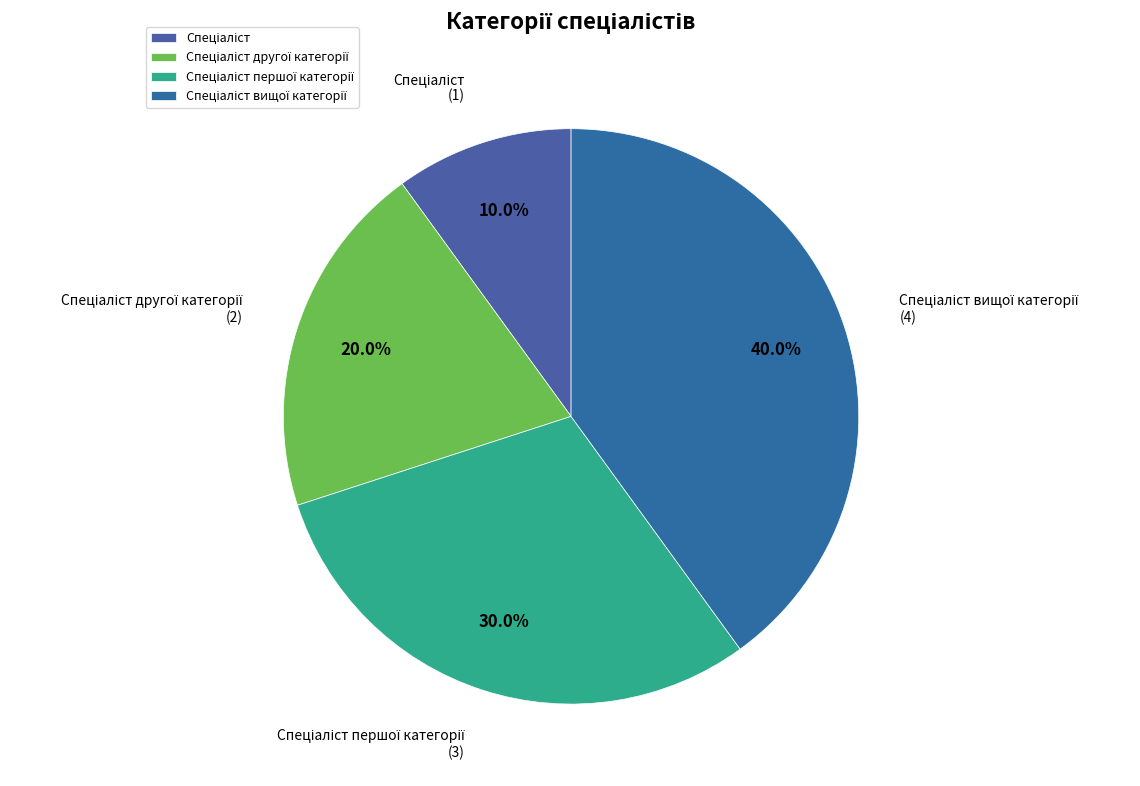

Is there any slice that represents more than half of the pie?

No